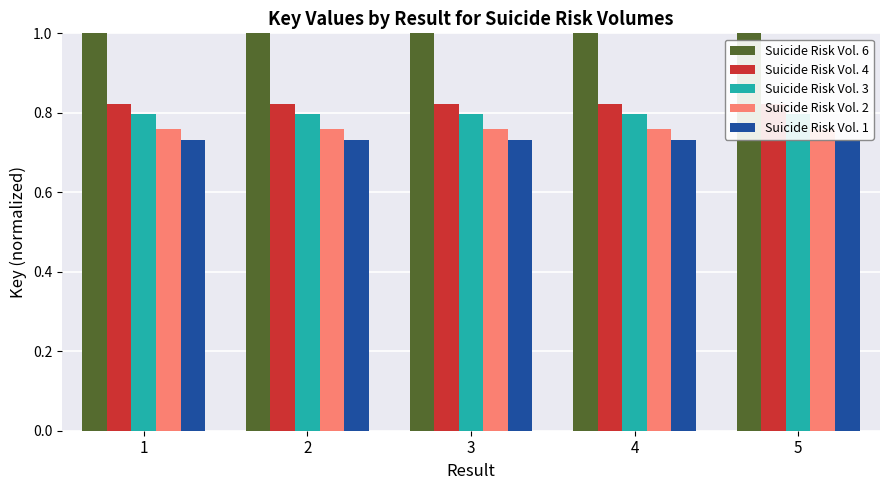

List the labels in order of Suicide Risk Vol. 1 value, largest first.

1, 2, 3, 4, 5